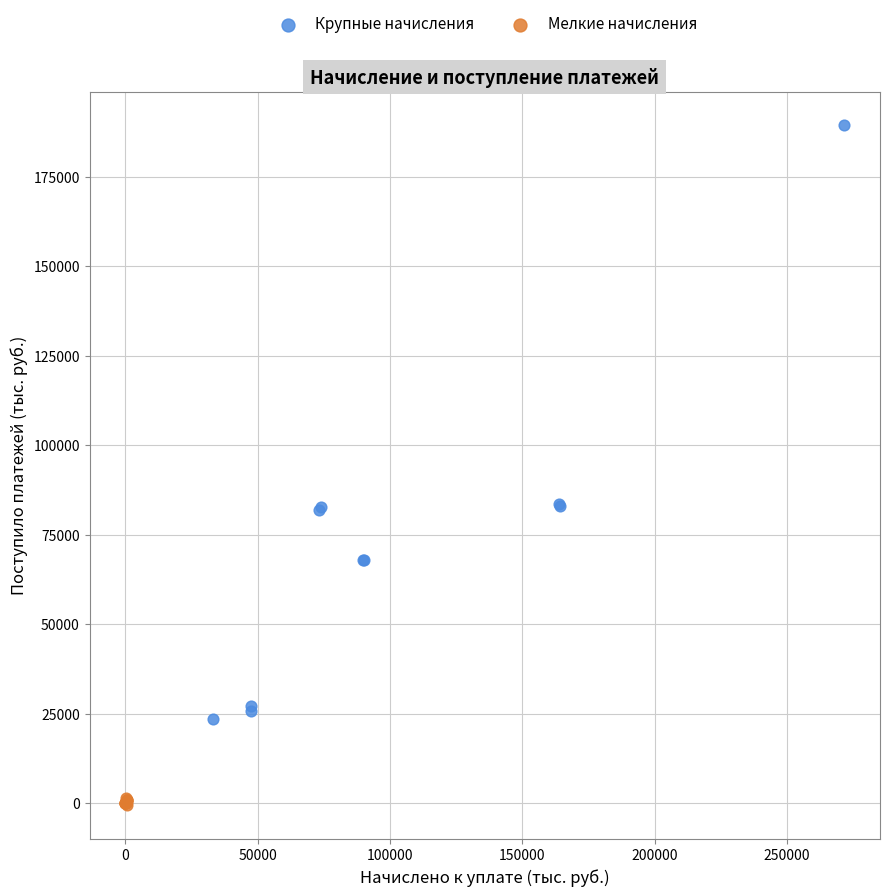

Which series contains the highest Y value?

Крупные начисления